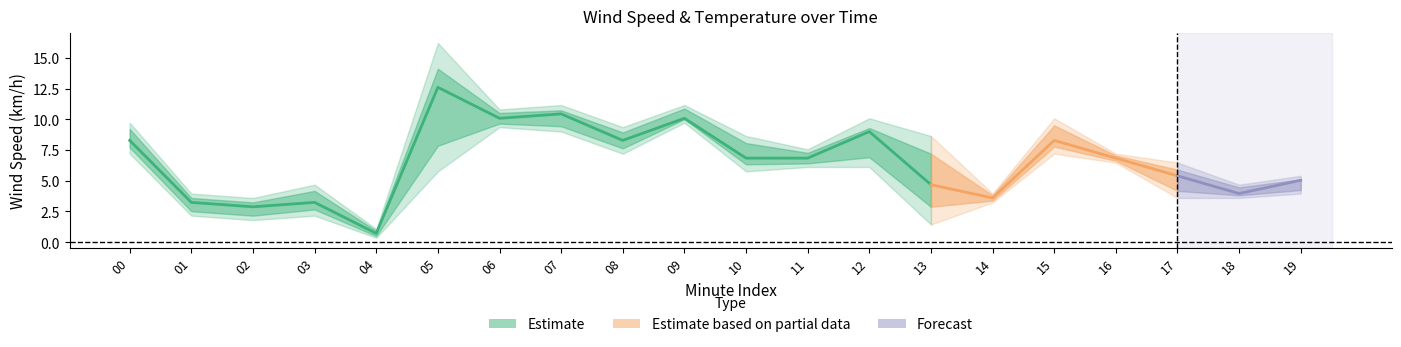

Does the chart display data point markers on the line(s)?

No